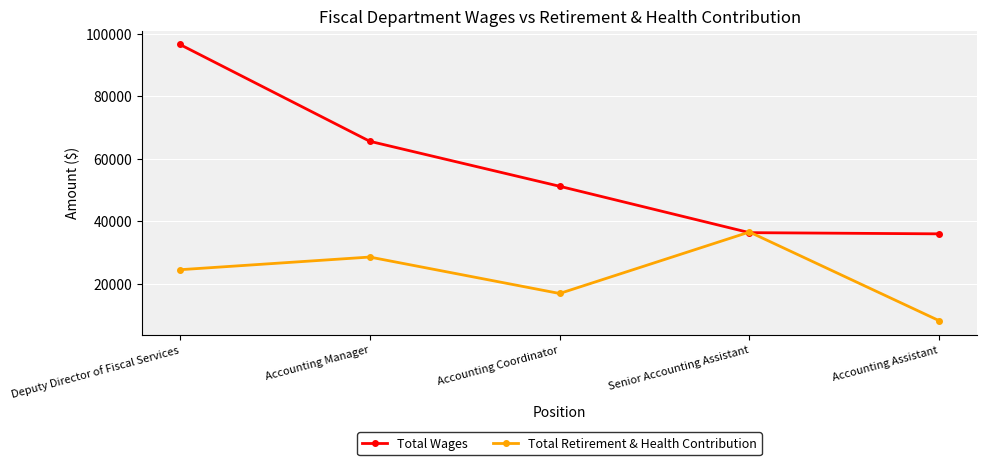

What are all the series names shown in the legend?

Total Wages, Total Retirement & Health Contribution